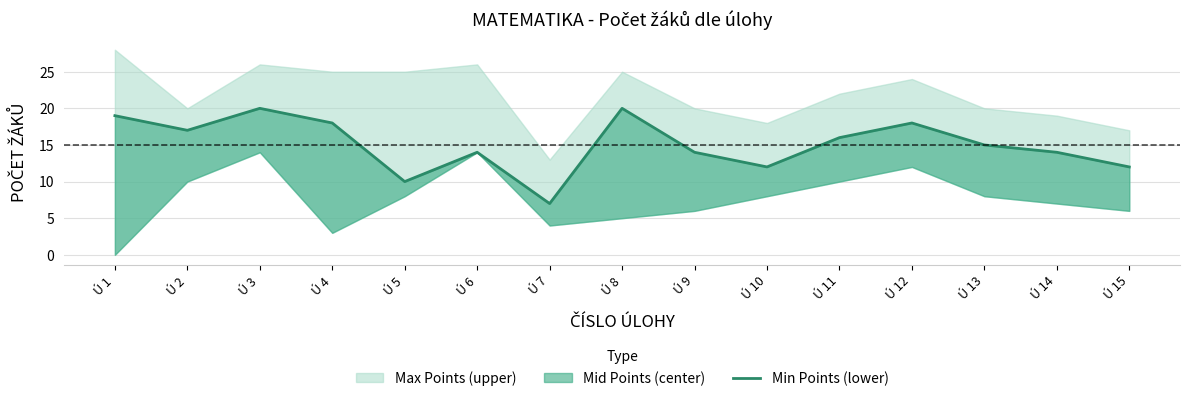

How many interior local valleys (lower than both neighbors) does the data have?

4